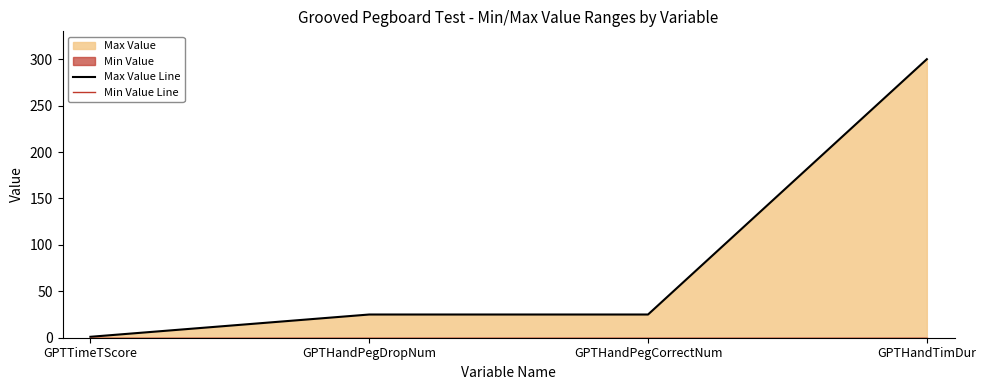

Which label corresponds to the smallest value in the chart?

GPTTimeTScore